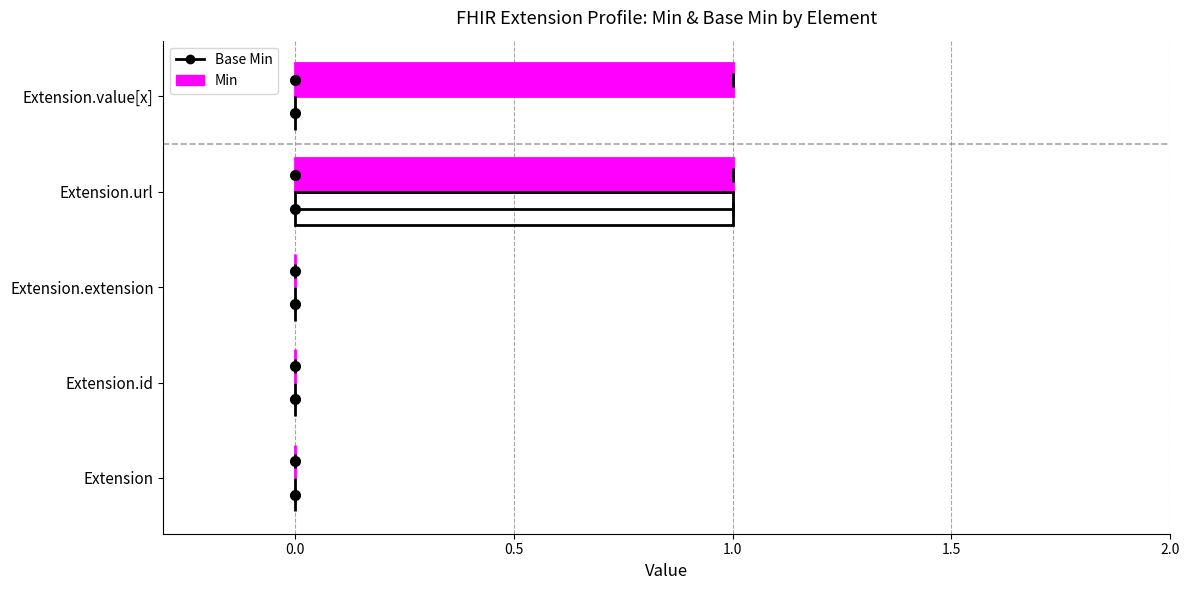

The Base Min series shows 0 at Extension.id. True or false?

True